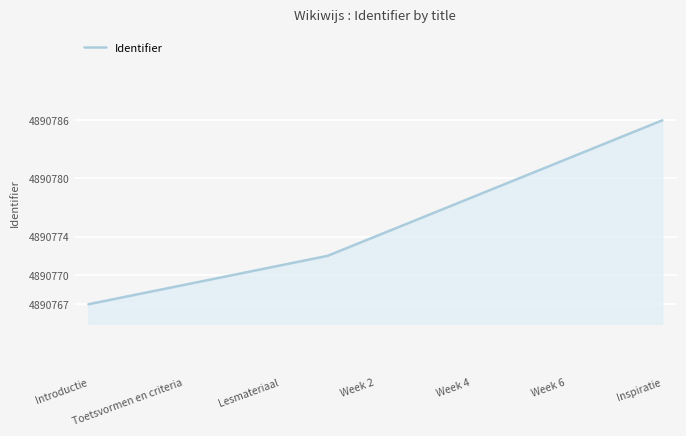

What is the difference between the maximum and minimum values?

19